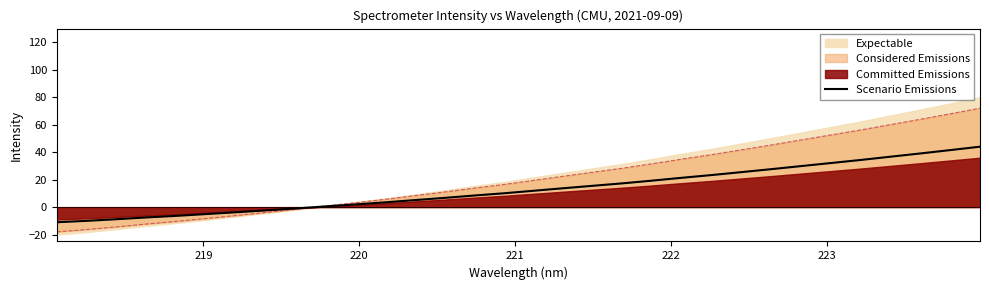

What is the maximum value for Scenario Emissions?

44.0